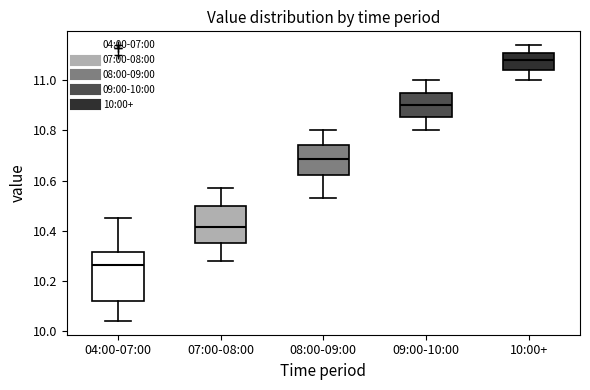

Reading left to right, transcribe this box plot: for each box, give where its median line is, the range the box spans, and where its two whiskers end, as read against the y-axis. The values are not printed on the chart, so give them approximately, as read against the axis.

04:00-07:00: median 10.26, box 10.12 to 10.32, whiskers 10.04 to 10.46
07:00-08:00: median 10.42, box 10.36 to 10.50, whiskers 10.28 to 10.58
08:00-09:00: median 10.68, box 10.62 to 10.74, whiskers 10.54 to 10.80
09:00-10:00: median 10.90, box 10.86 to 10.94, whiskers 10.80 to 11.00
10:00+: median 11.08, box 11.04 to 11.10, whiskers 11.00 to 11.14